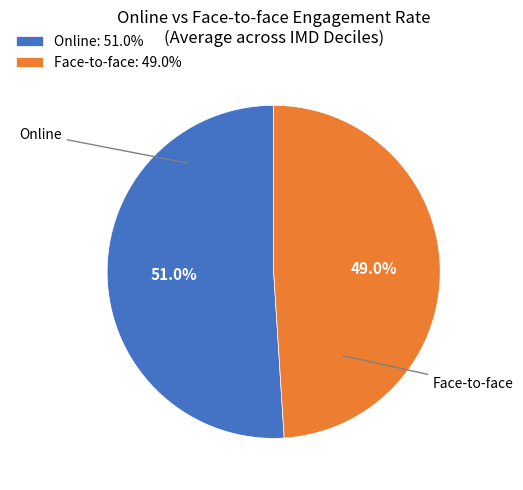

Between Face-to-face: 49.0% and Online: 51.0%, which is larger?

Online: 51.0%